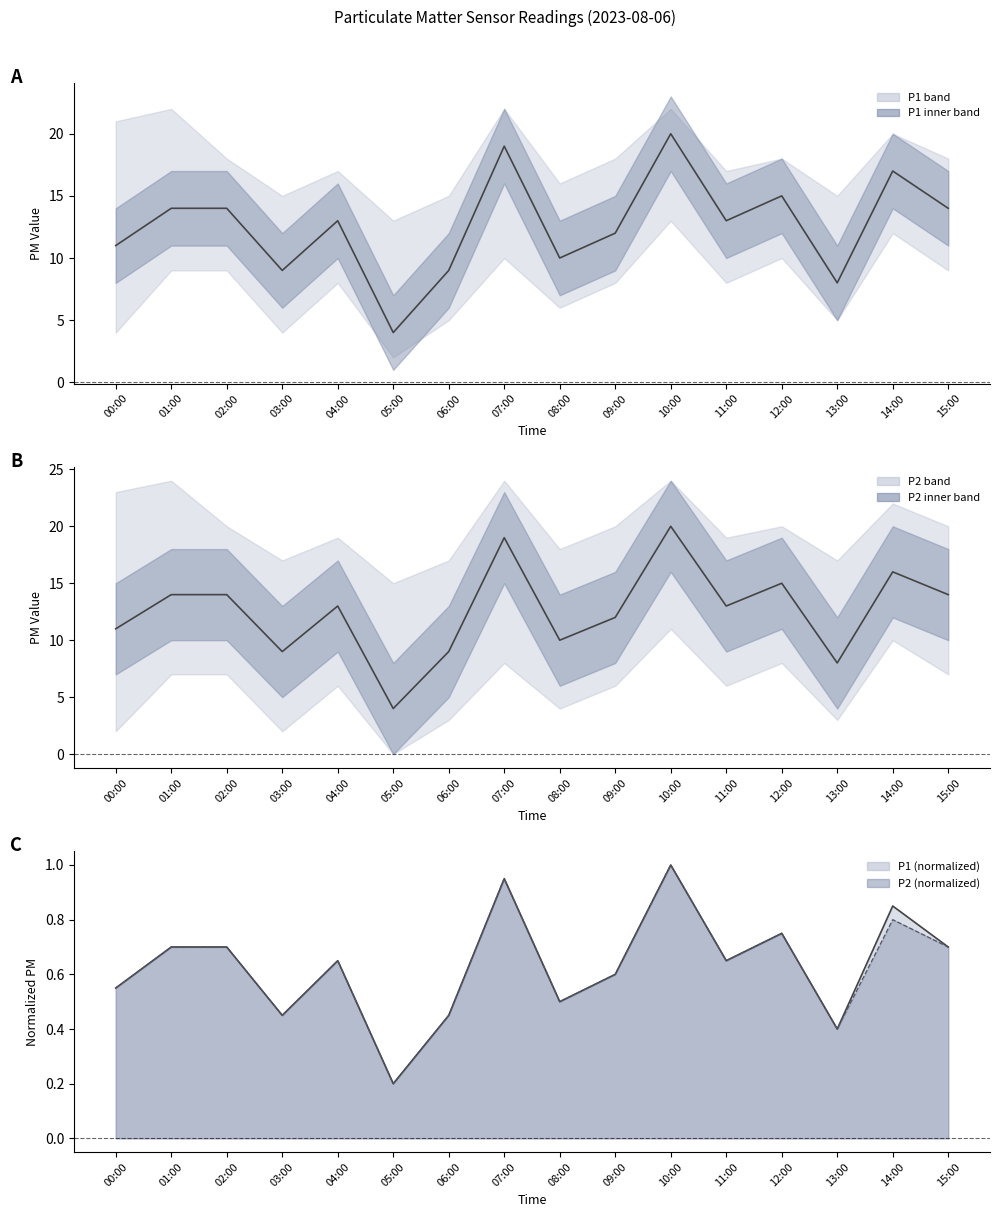

What is the approximate value of P1 line at 12:00?

0.8